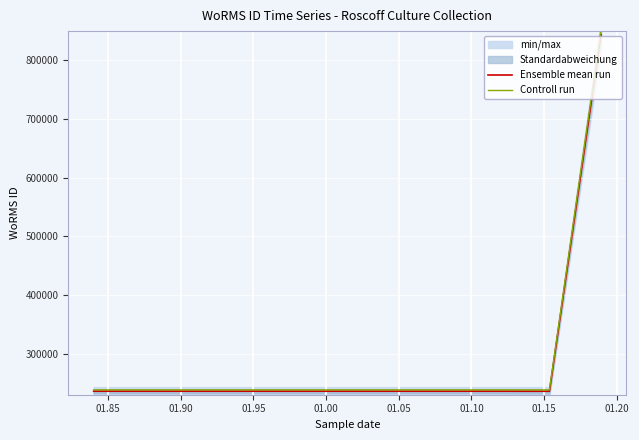

True or false: Ensemble mean run and Controll run intersect in this chart.

False